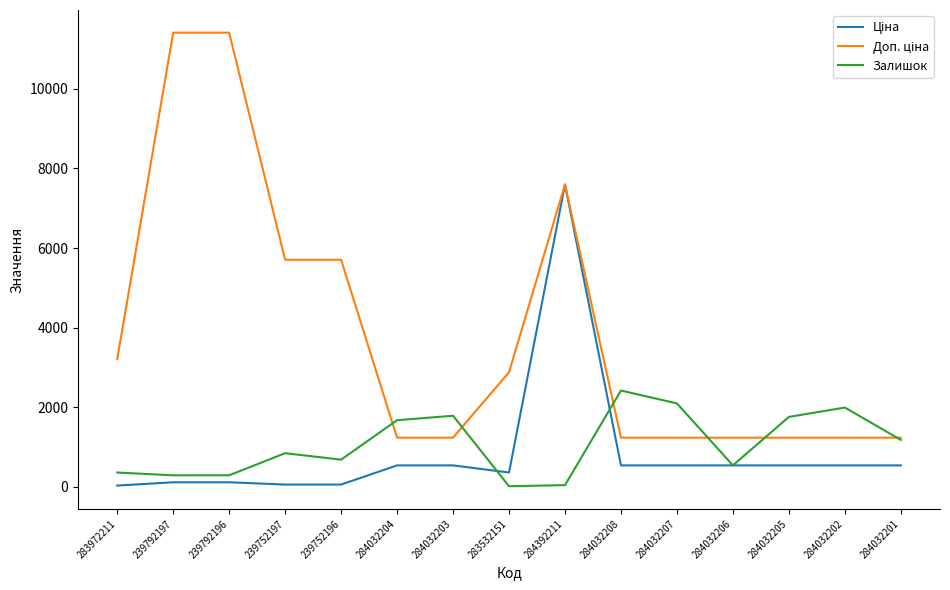

At which category is the sum across all series the highest?

284392211